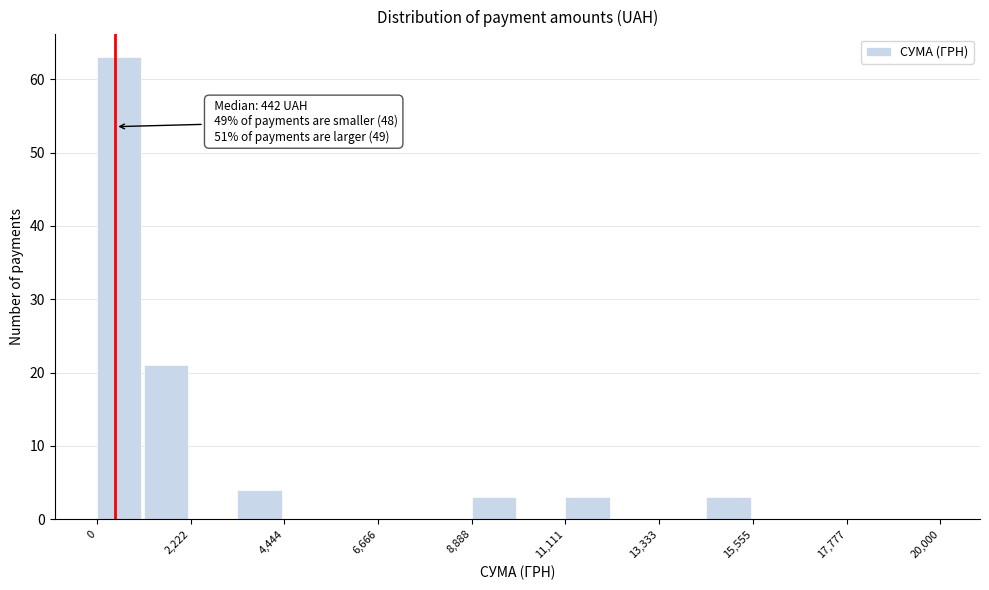

Read against the x-axis, roughly where is the centre of the tallest bar?

500